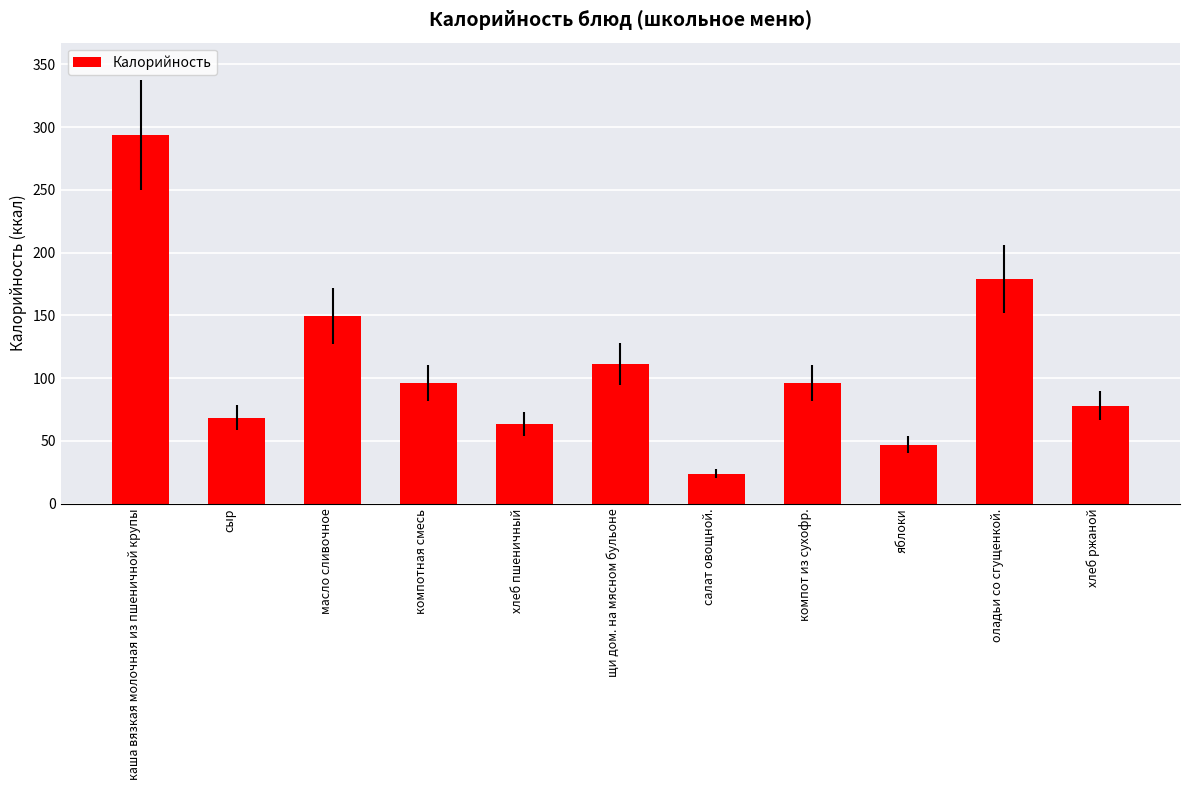

Where does the data first go above 96?

каша вязкая молочная из пшеничной крупы